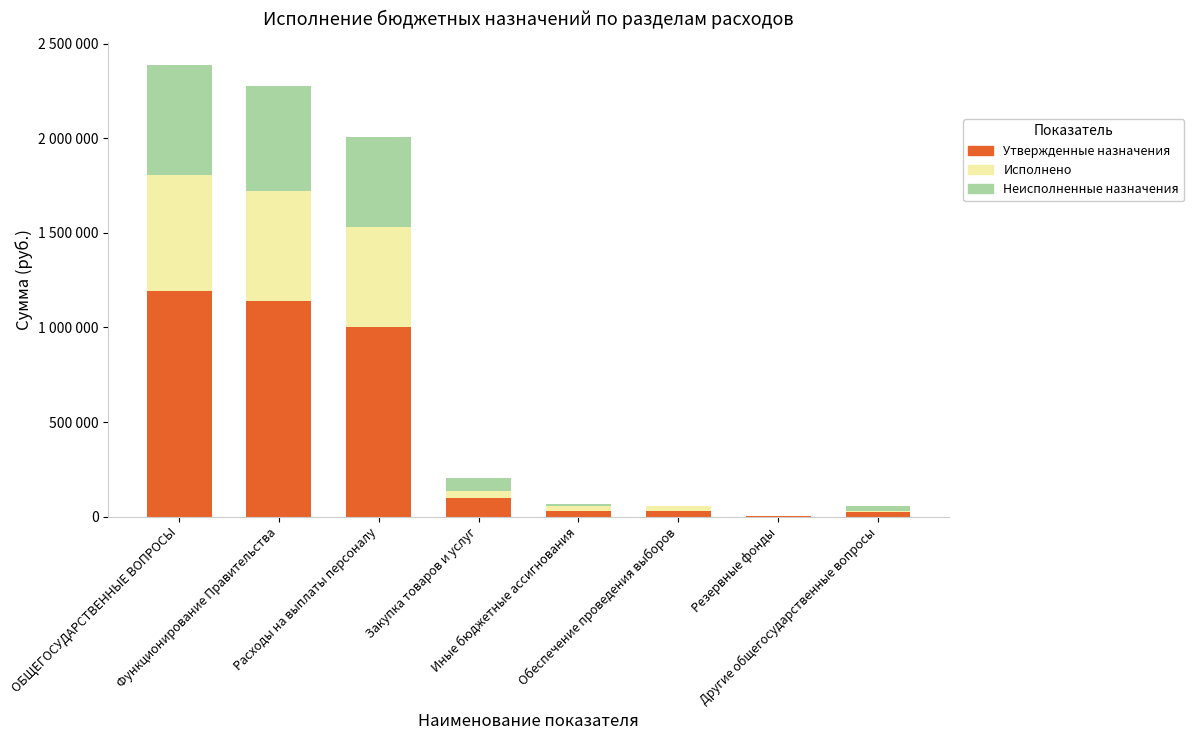

What is the label of the 2nd bar from the right?

Резервные фонды